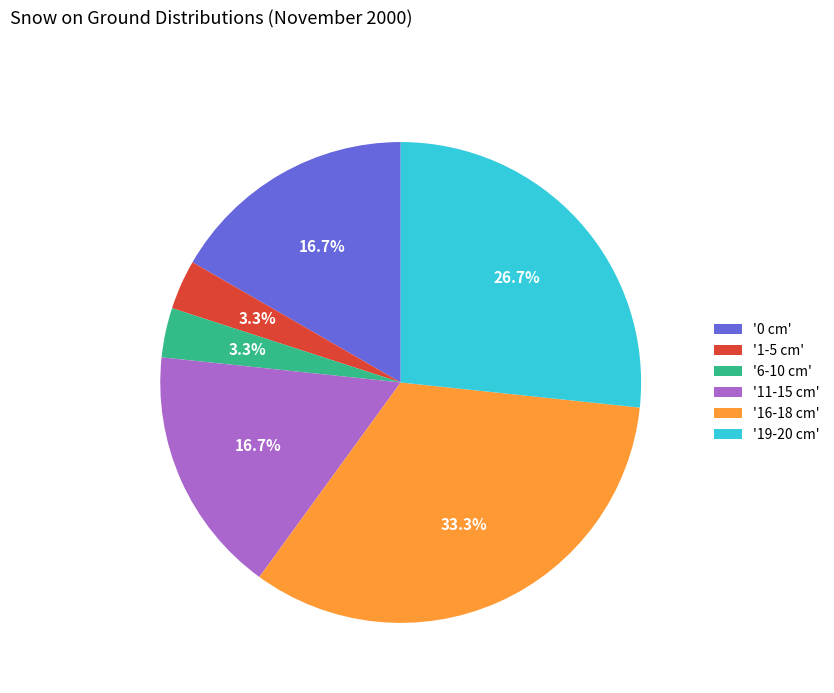

Between '0 cm' and '6-10 cm', which is larger?

'0 cm'